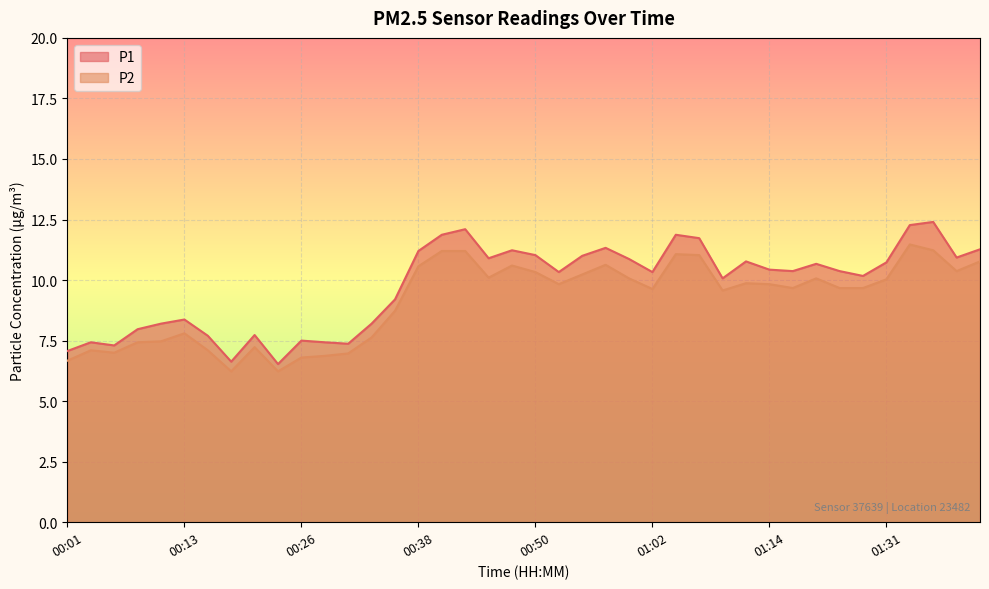

What is the greatest value displayed?

12.4